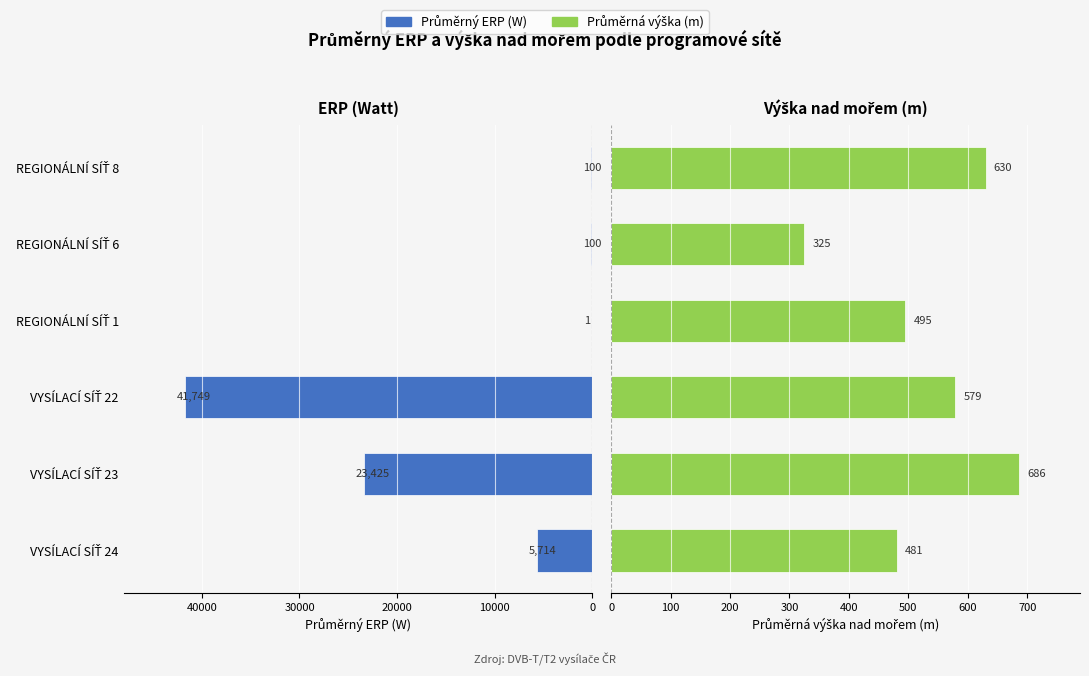

What is the greatest value displayed?

41749